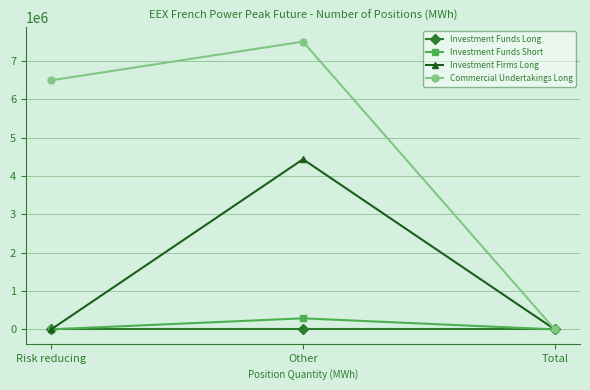

Rank the categories by Commercial Undertakings Long value from highest to lowest.

Other, Risk reducing, Total